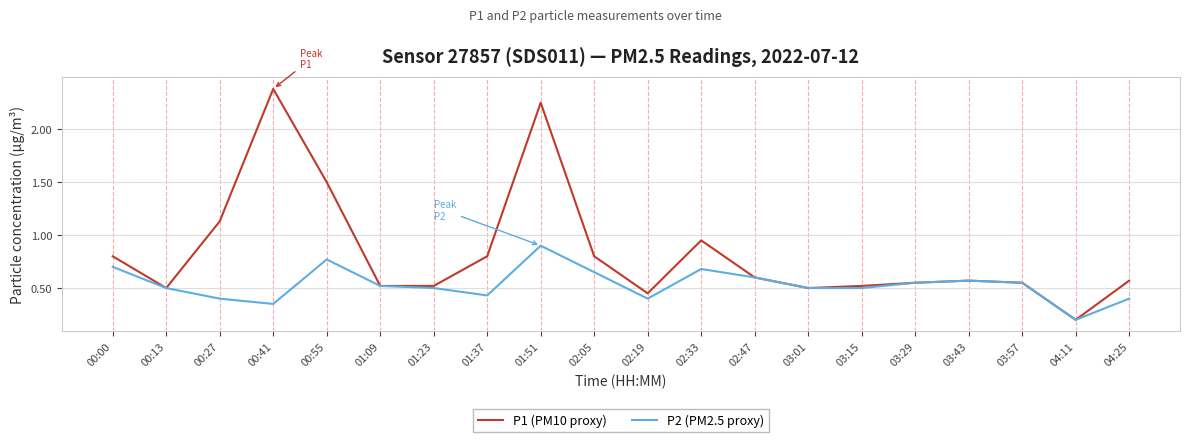

What is the total value across all series at 02:47?

1.2